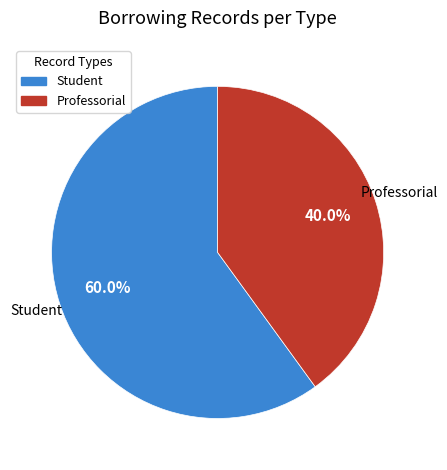

Is Professorial the majority of the pie?

No